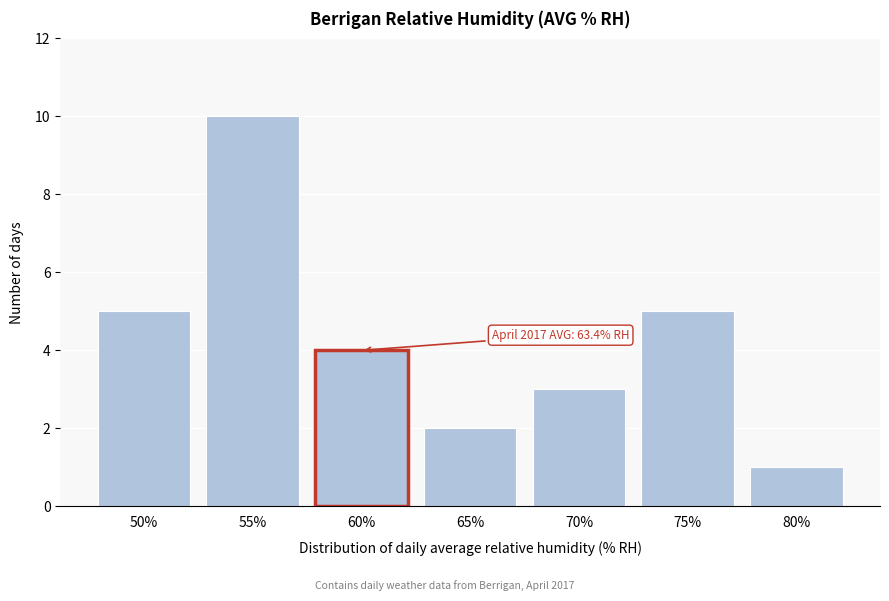

Reading left to right, what are all the values shown in this chart?

5	10	4	2	3	5	1